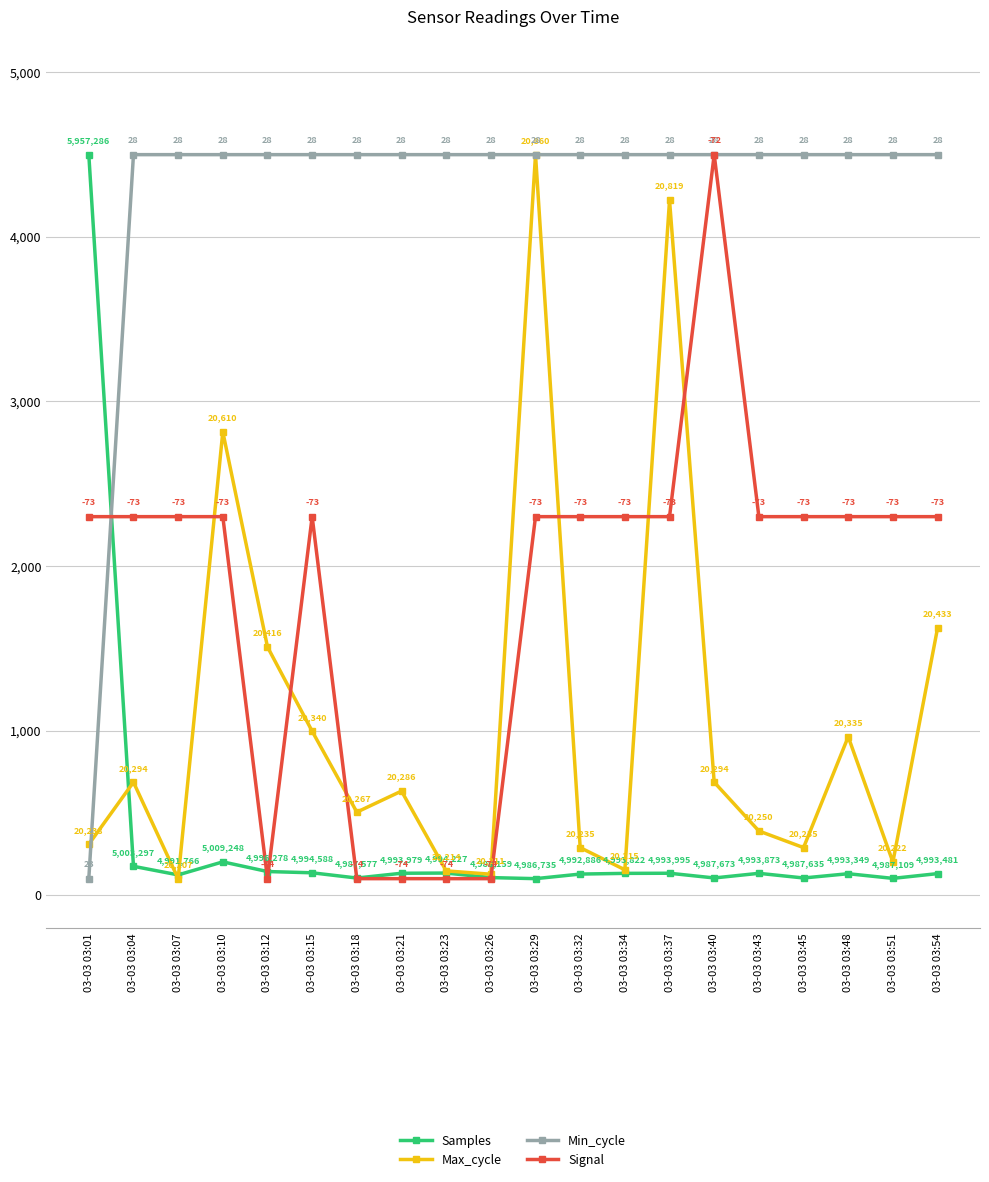

Is the value of Samples at 03-03 03:40 greater than the value of Min_cycle at 03-03 03:29?

No